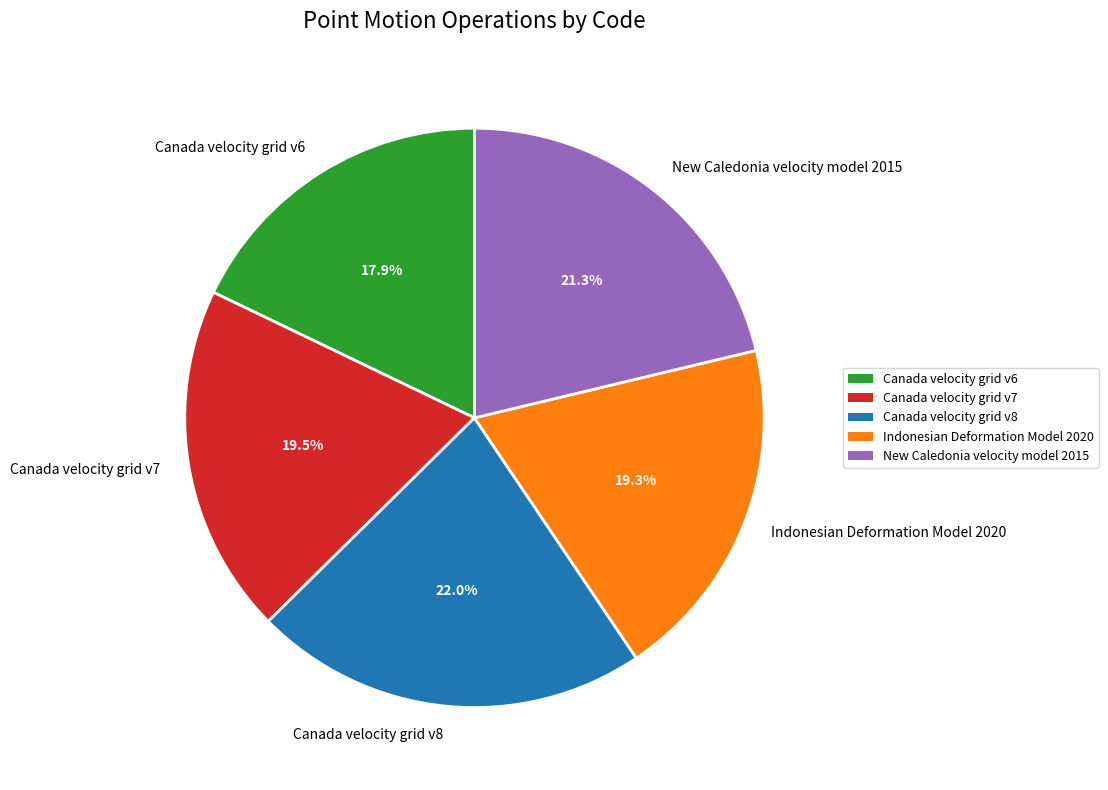

Which category has the biggest portion of the pie?

Canada velocity grid v8